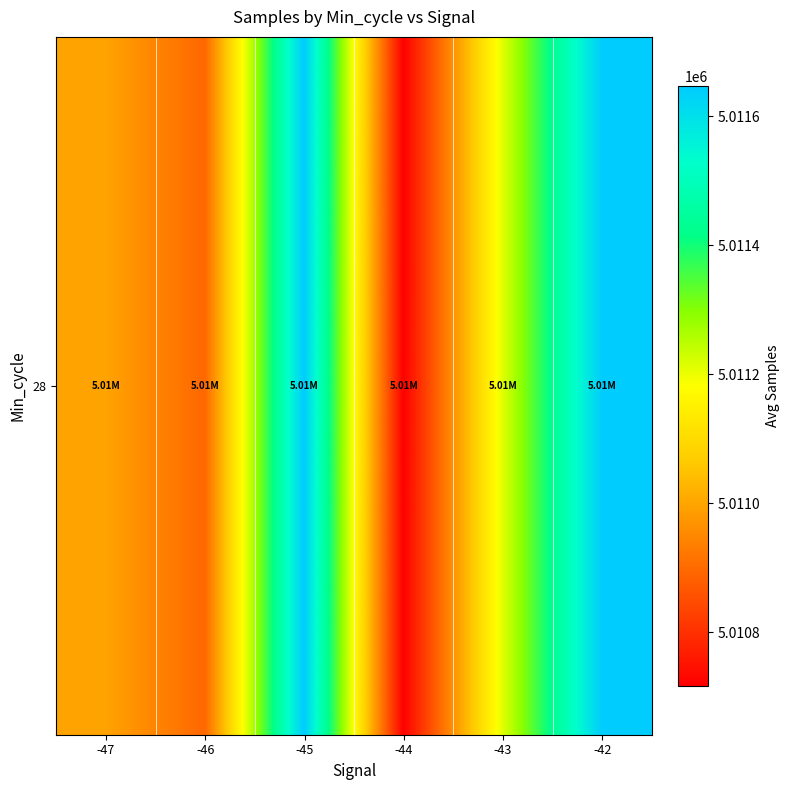

Rank the categories by value from lowest to highest.

-44, -46, -47, -43, -42, -45